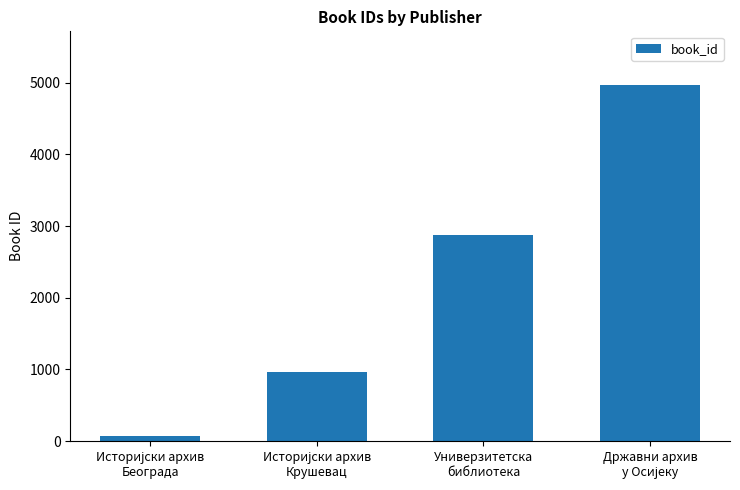

What is the value of the 4th bar from the left?

4970